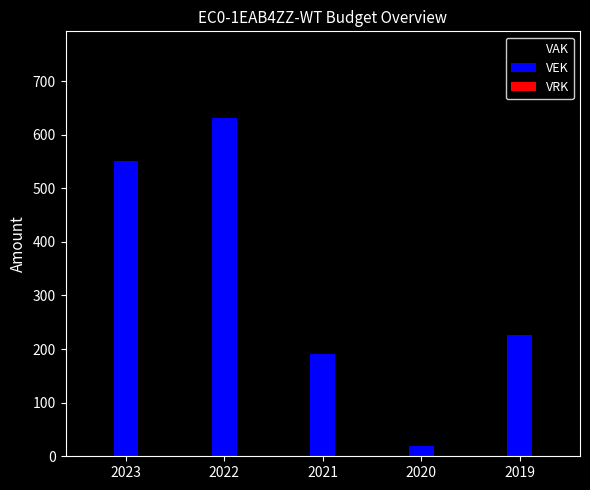

List the labels in order of VEK value, largest first.

2022, 2023, 2019, 2021, 2020